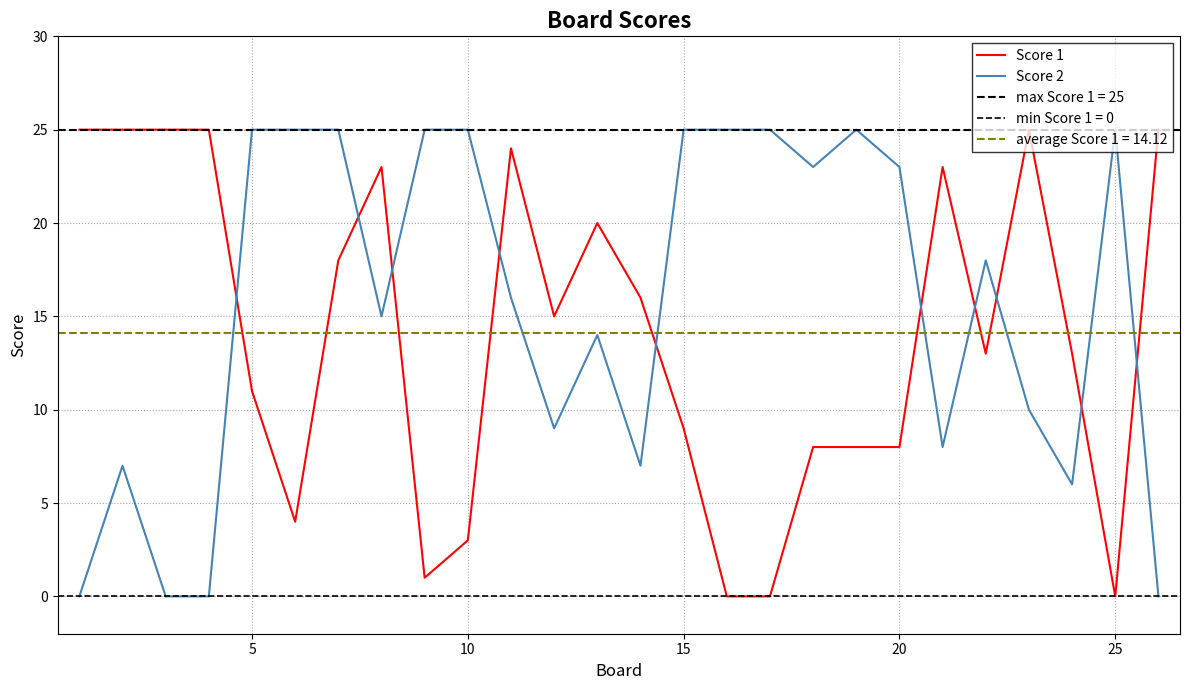

True or false: Score 2 and Score 1 cross at least once.

True